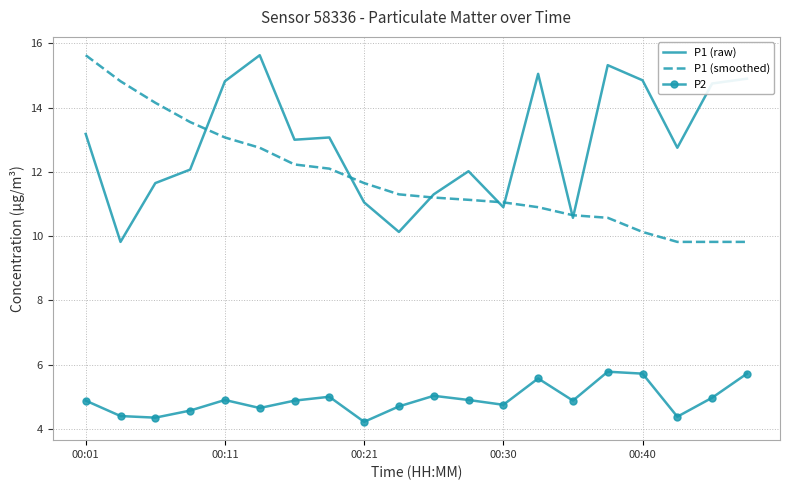

True or false: P1 (raw) and P2 cross at least once.

False